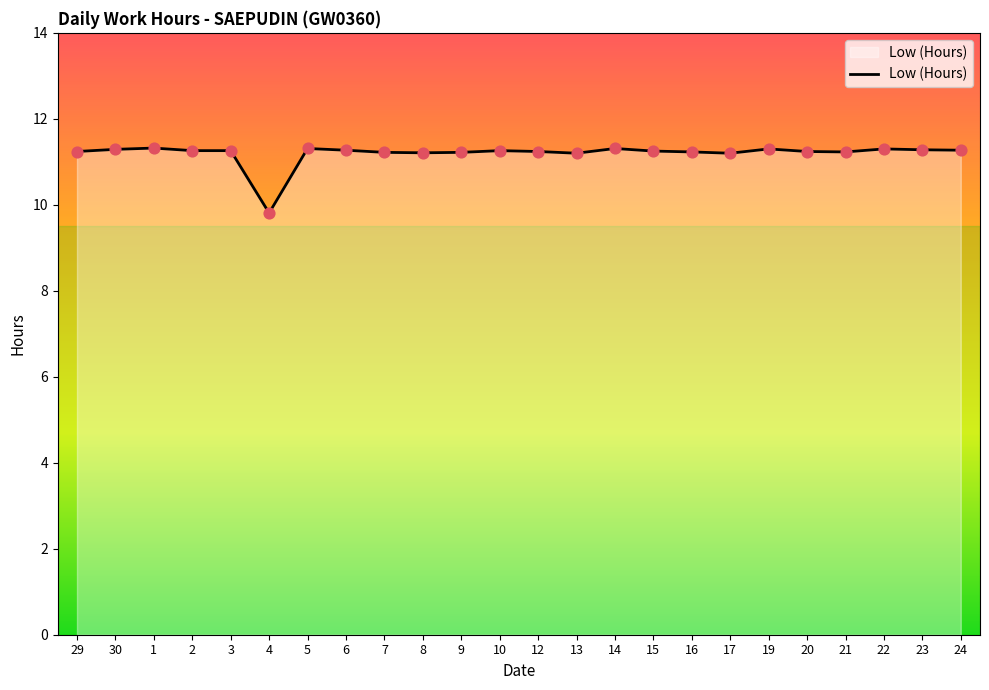

Between 4 and 5, which is larger?

5